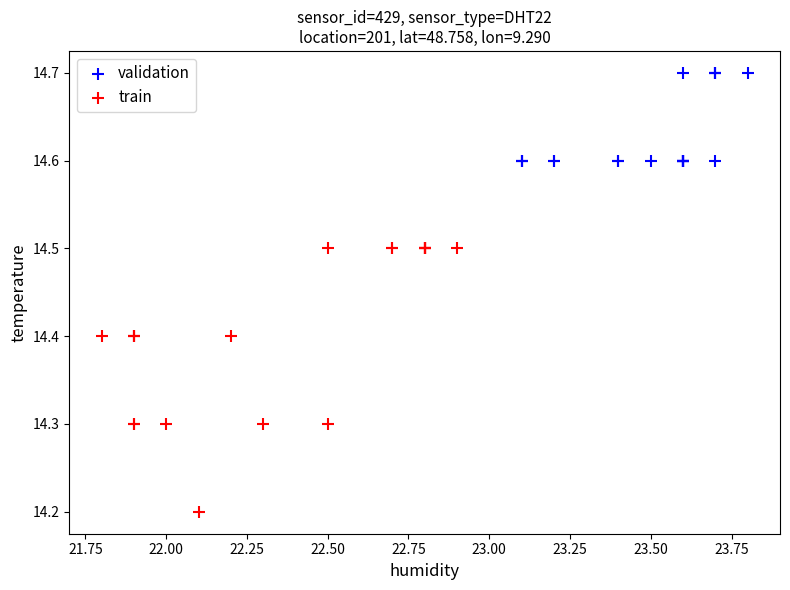

Which series has the largest Y range (max minus min)?

train